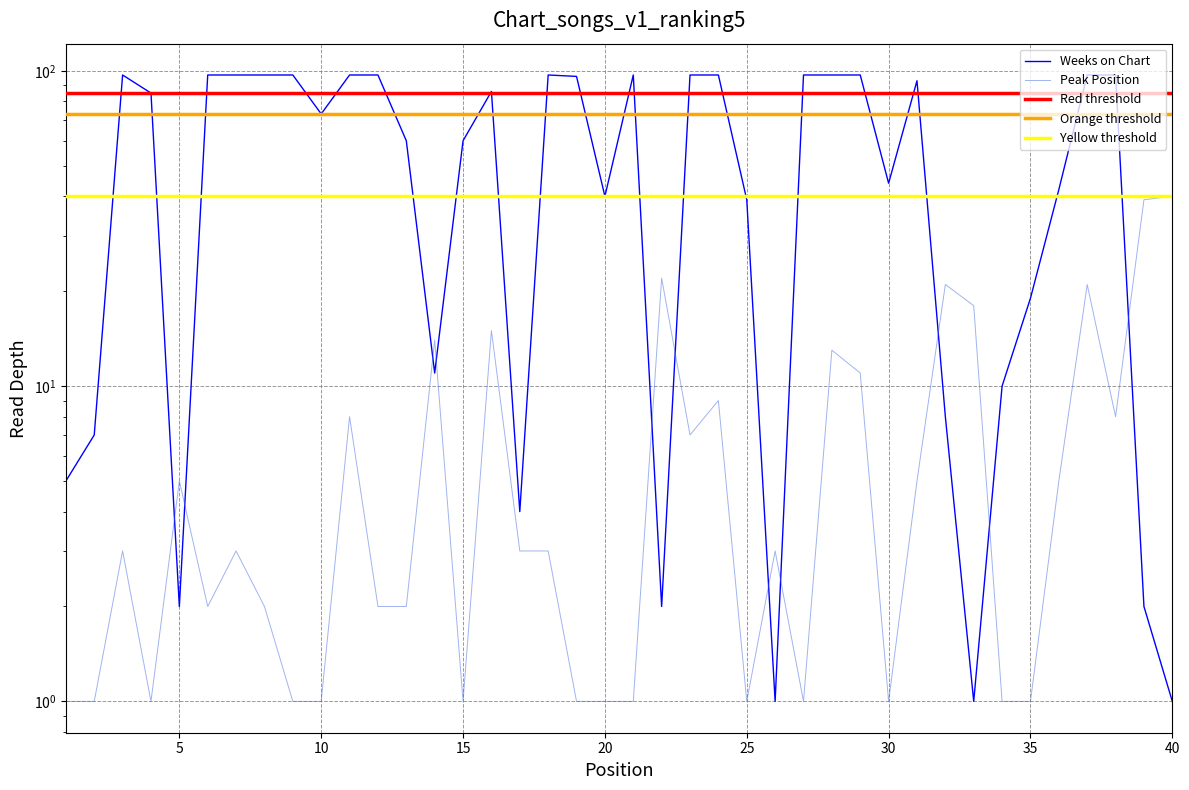

How many data points does each series have?

40